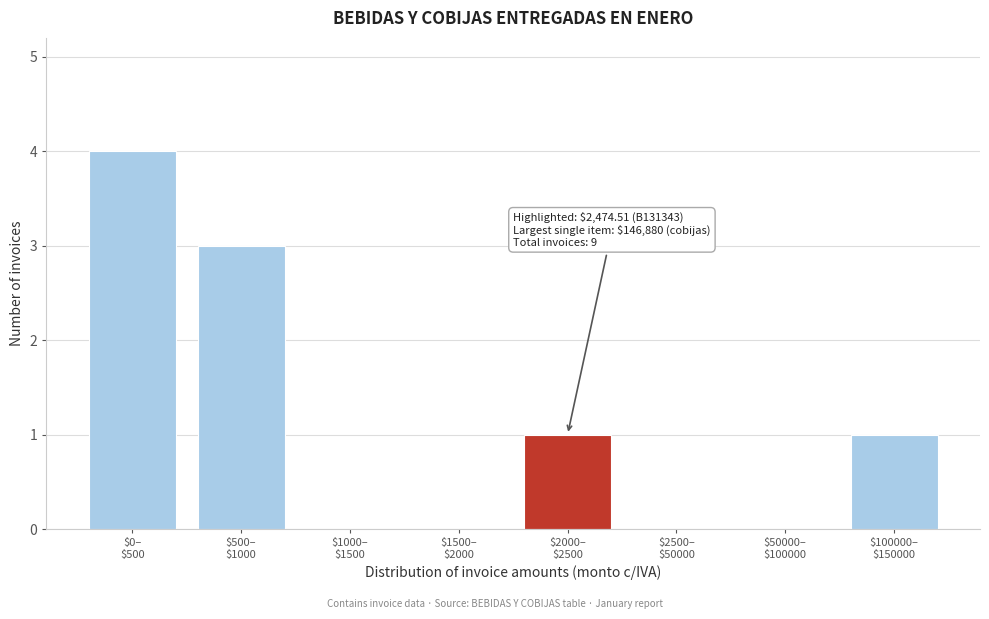

What is the sum of all values?

9